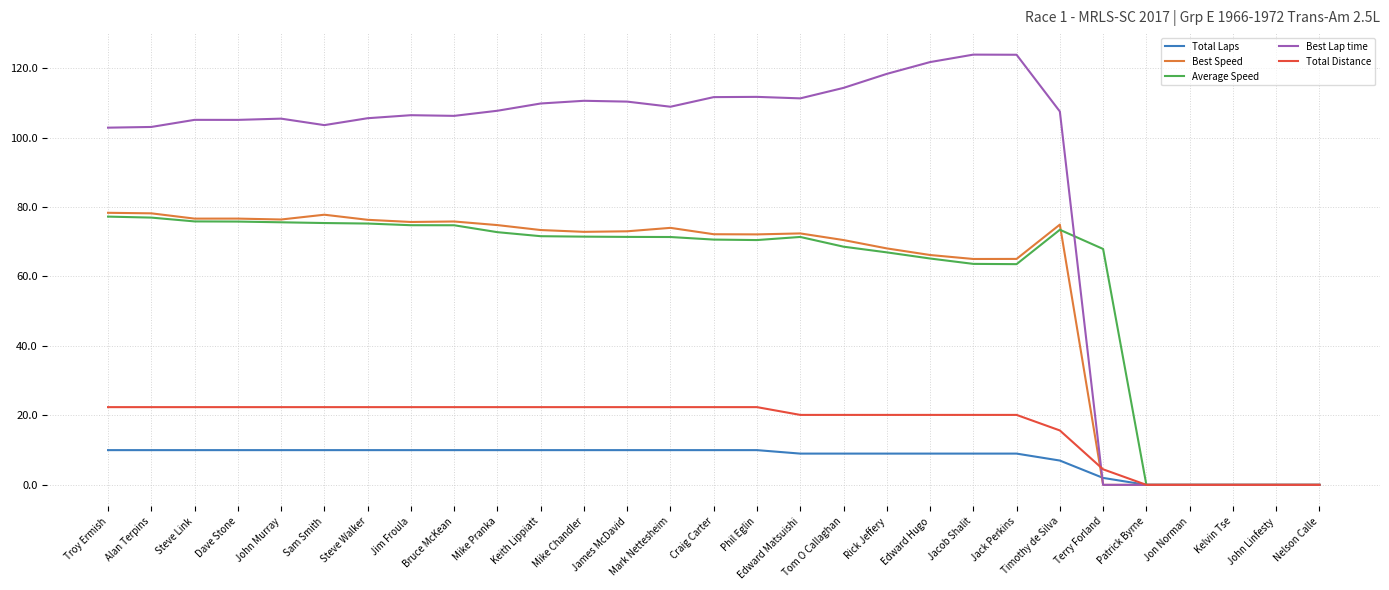

What are all the series names shown in the legend?

Total Laps, Best Speed, Average Speed, Best Lap time, Total Distance